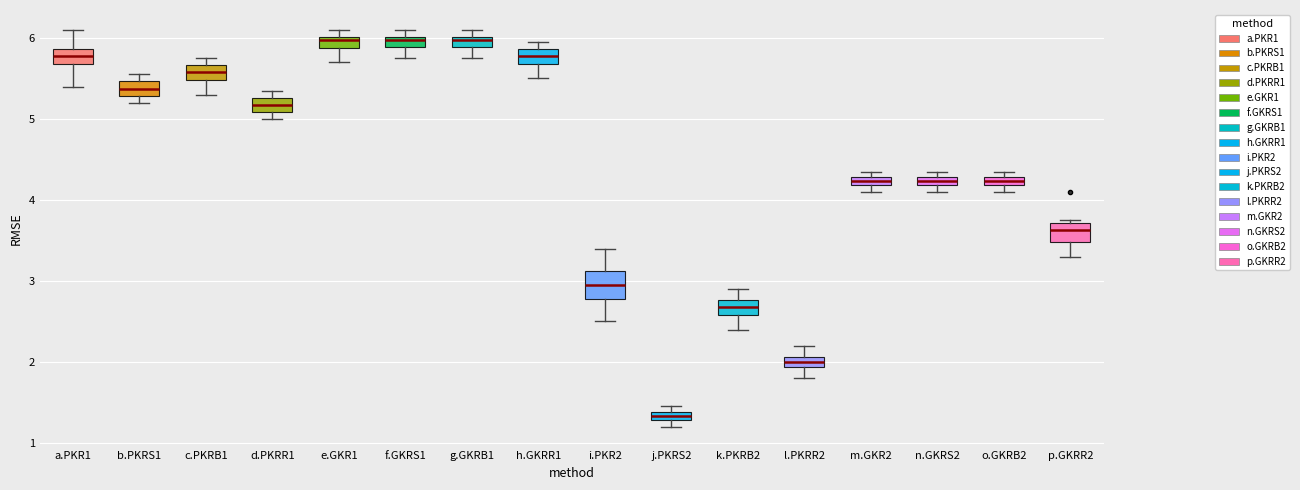

Where is the upper edge of the box for m.GKR2 on the y-axis? The values are not printed on the chart, so give them approximately, as read against the axis.

4.3